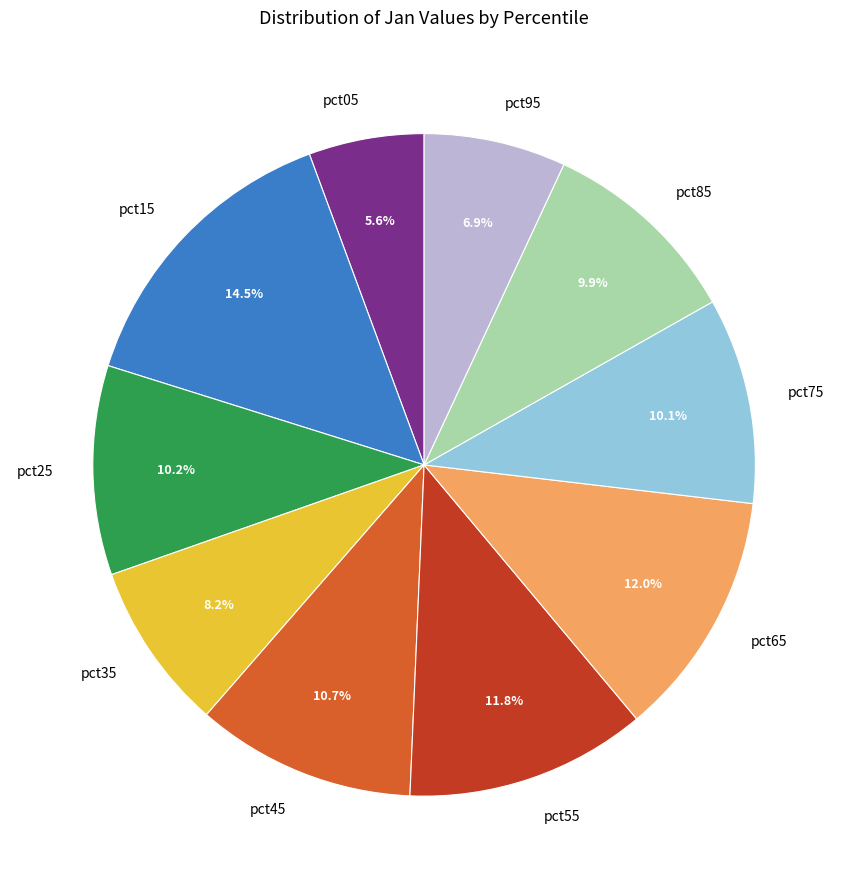

Do pct55 and pct65 together represent more than half of the pie?

No